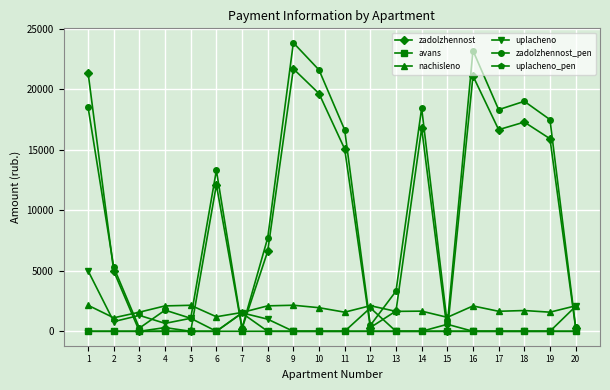

Between which two adjacent categories do zadolzhennost and nachisleno first intersect?

2 and 3